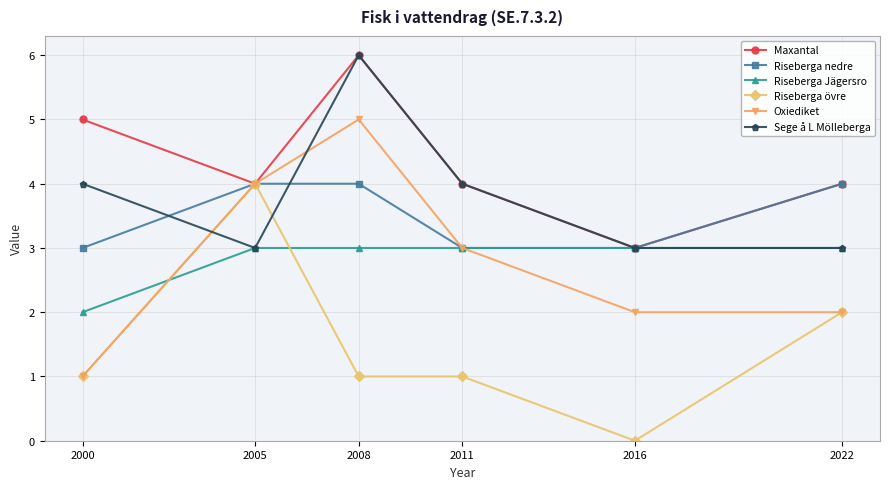

What is the spread (max minus min) of values at 2008?

5